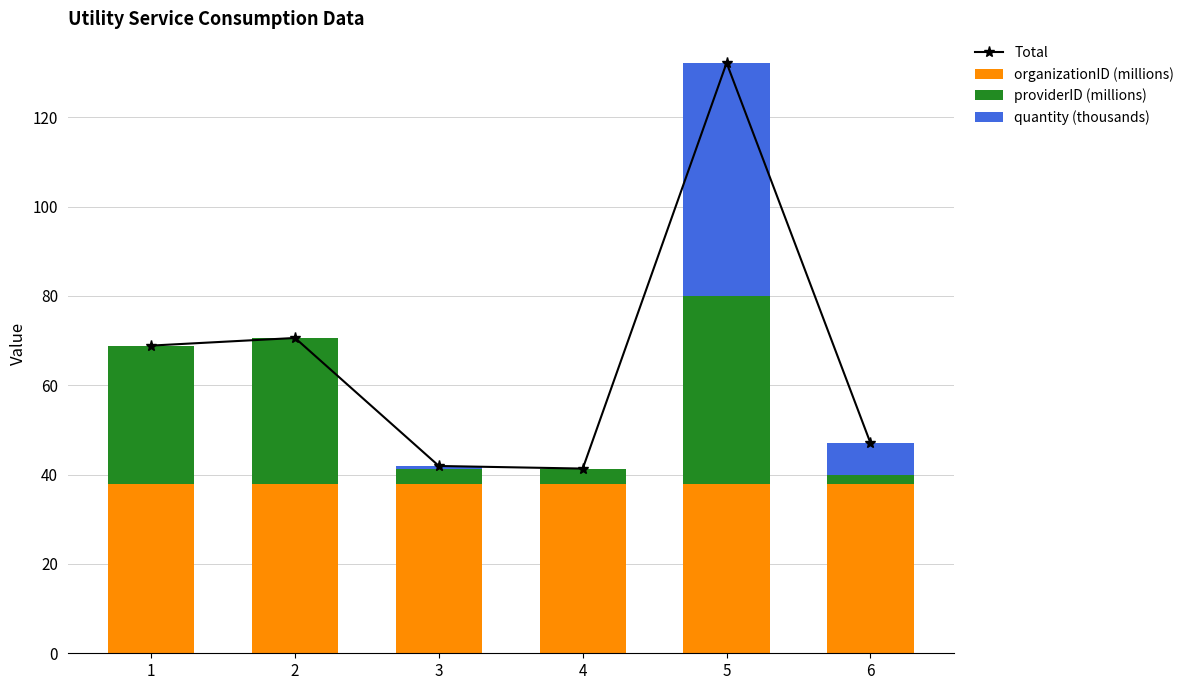

What is the total value across all series at 1?

137.8